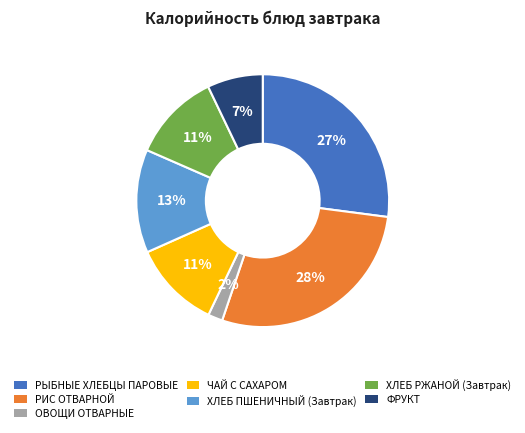

What percentage is the ОВОЩИ ОТВАРНЫЕ slice, to the nearest percent?

2%